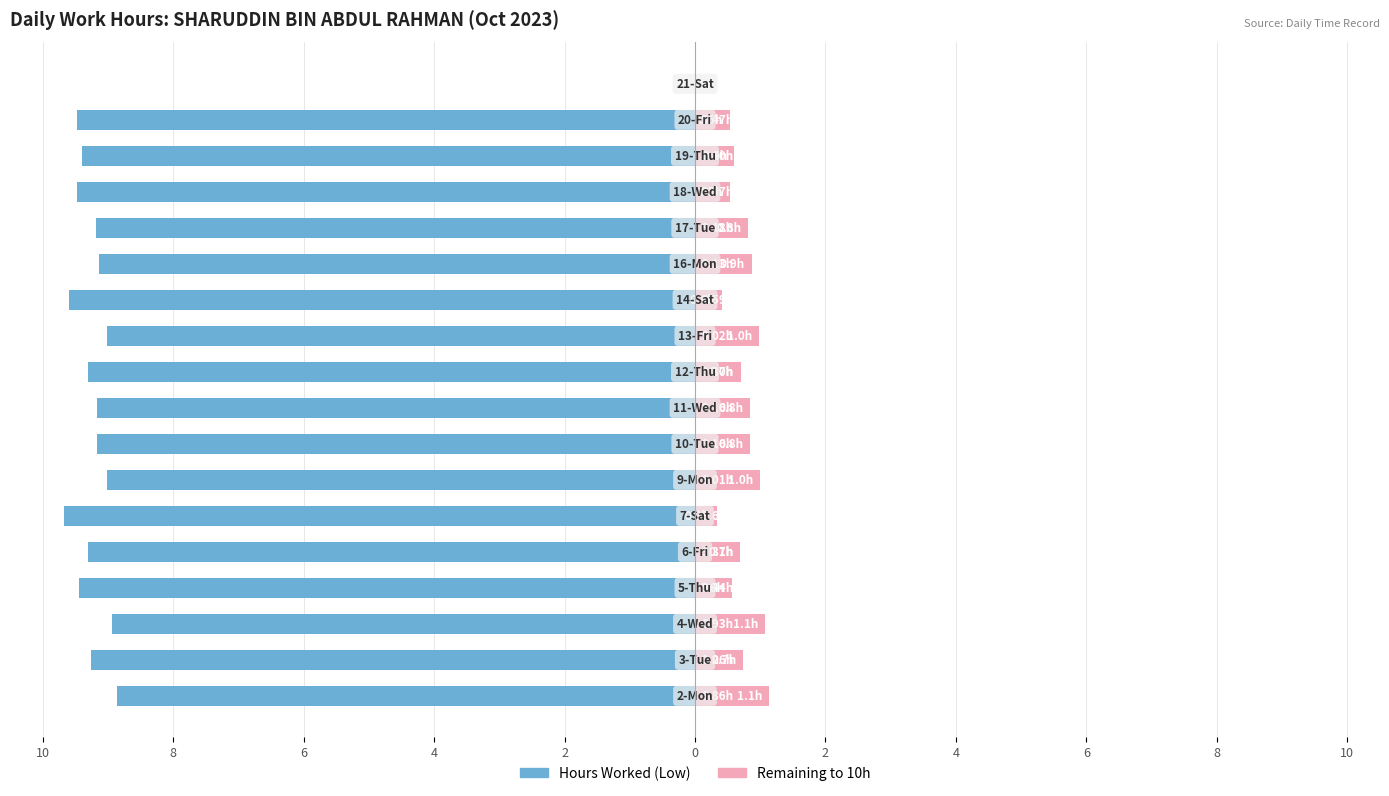

What is the maximum value shown in the chart?

1.1